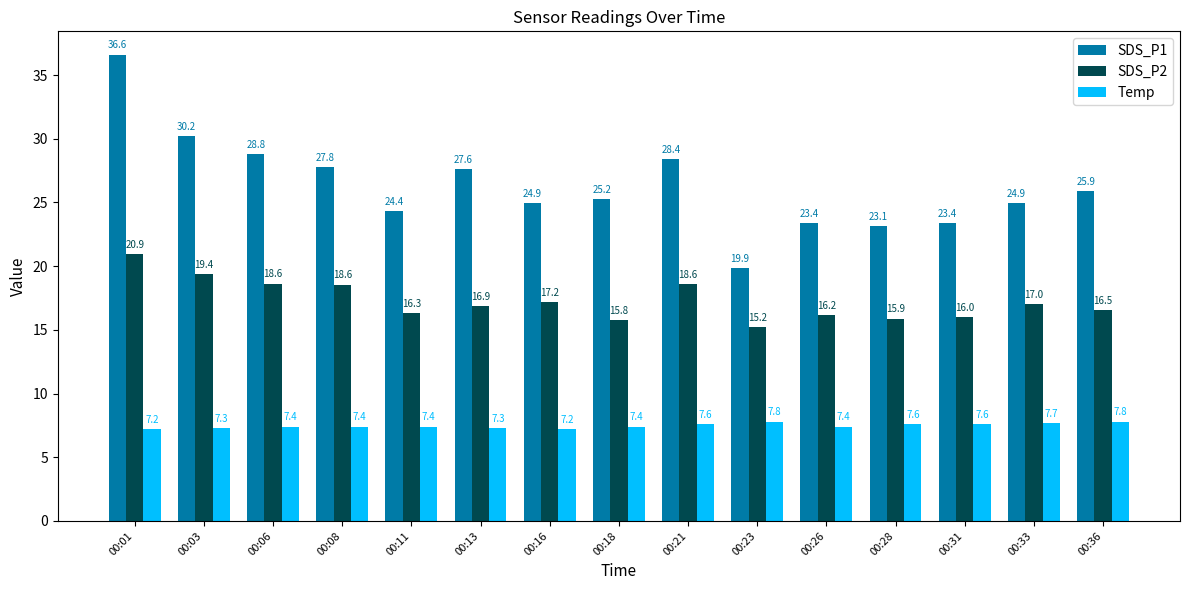

True or false: Temp has a value of 2.3 at 00:08.

False